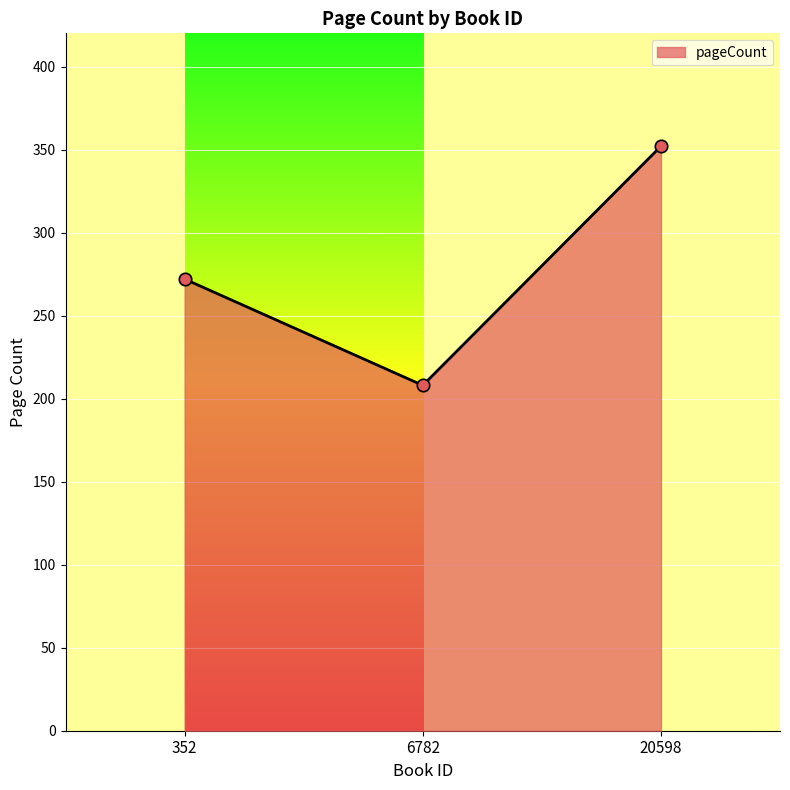

Approximately how many times larger is the value at 352 compared to 6782?

1.3